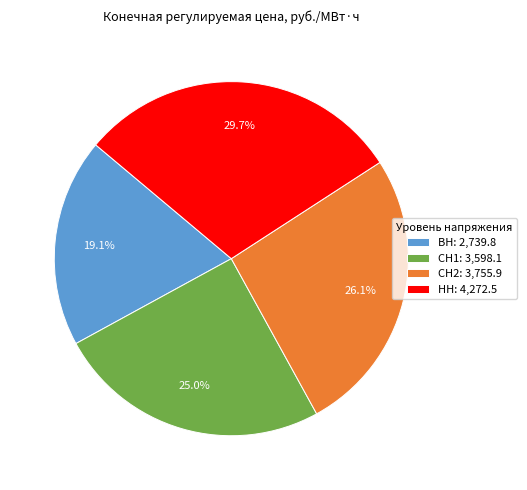

Combined, what portion of the pie is СН1 and СН2?

51.2%